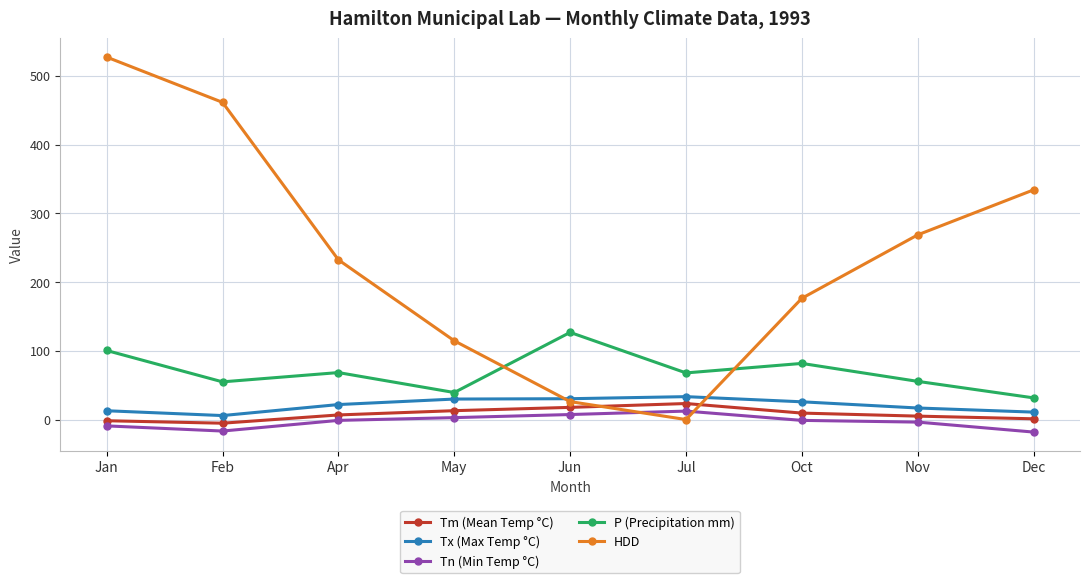

What is the difference between the Tx (Max Temp °C) values at Jul and Jan?

20.5